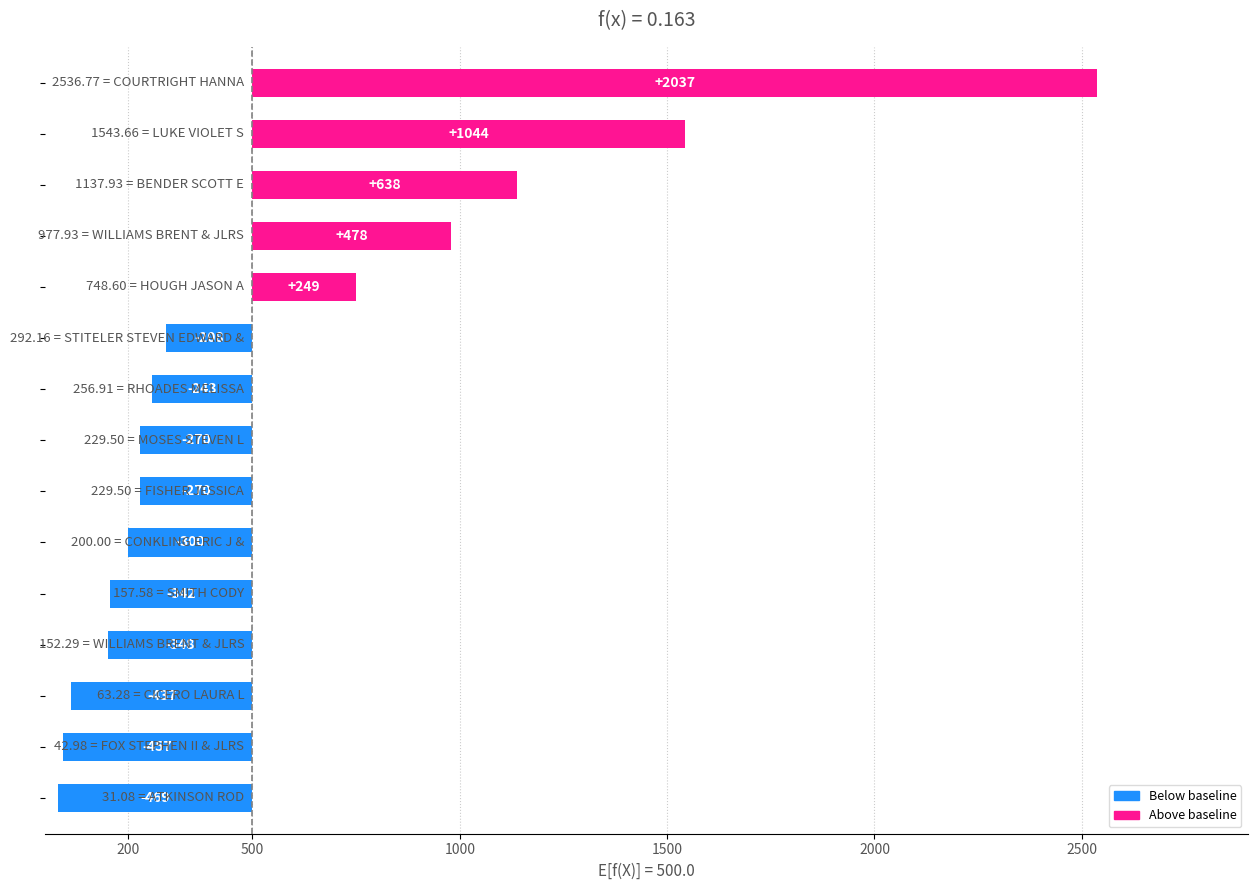

The chart shows a value of -457.0 at 13. True or false?

True